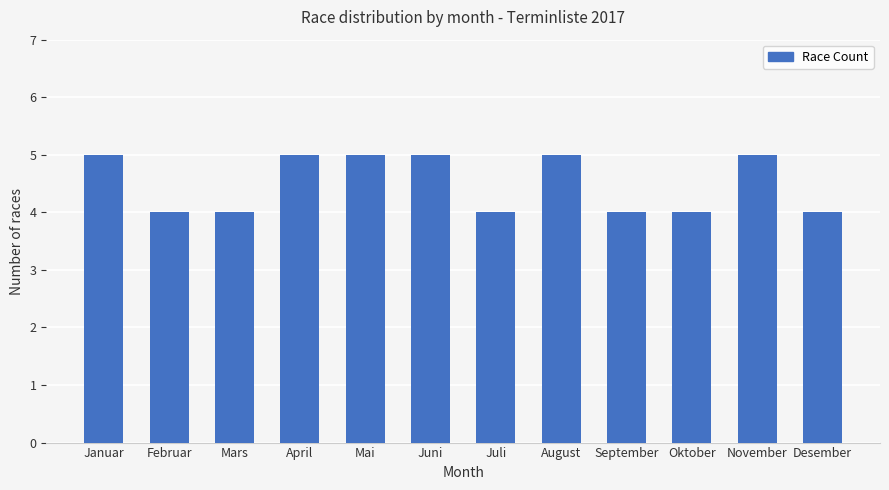

What is the label of the 3rd bar from the right?

Oktober